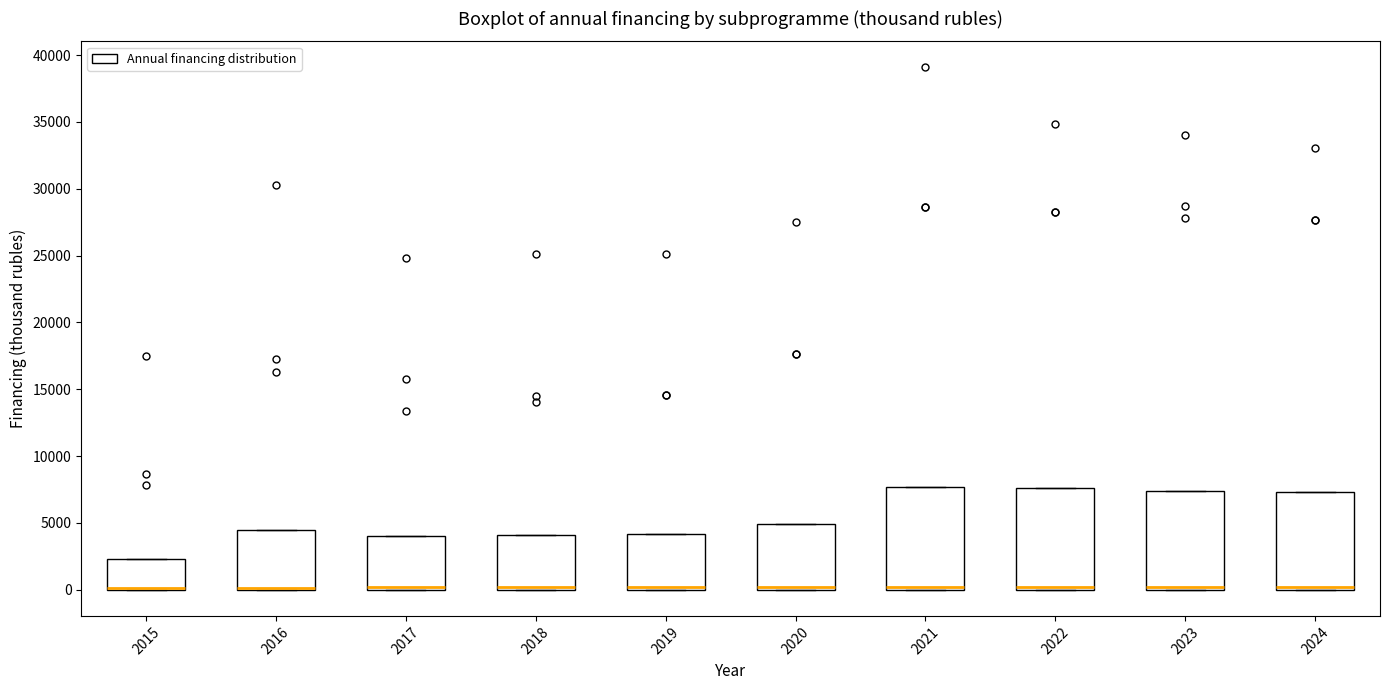

Reading left to right, read every box against the y-axis: the position of its median line, the range the box covers, and the ends of its whiskers. The values are not printed on the chart, so give them approximately, as read against the axis.

2015: median 0 (drawn on the box's lower edge), box 0 to 2500, whiskers 0 to 2500
2016: median 0 (drawn on the box's lower edge), box 0 to 4500, whiskers 0 to 4500
2017: median 0 (just above the box's lower edge), box 0 to 4000, whiskers 0 to 4000
2018: median 0 (just above the box's lower edge), box 0 to 4000, whiskers 0 to 4000
2019: median 0 (just above the box's lower edge), box 0 to 4000, whiskers 0 to 4000
2020: median 0 (just above the box's lower edge), box 0 to 5000, whiskers 0 to 5000
2021: median 0 (just above the box's lower edge), box 0 to 7500, whiskers 0 to 7500
2022: median 0 (just above the box's lower edge), box 0 to 7500, whiskers 0 to 7500
2023: median 0 (just above the box's lower edge), box 0 to 7500, whiskers 0 to 7500
2024: median 0 (just above the box's lower edge), box 0 to 7500, whiskers 0 to 7500